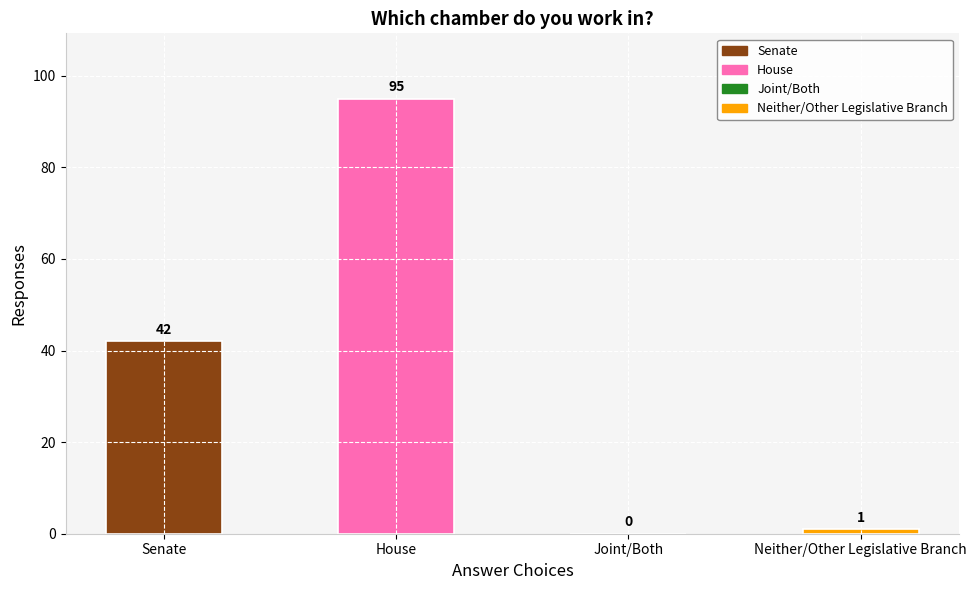

What is the change in value from Senate to Joint/Both?

-42